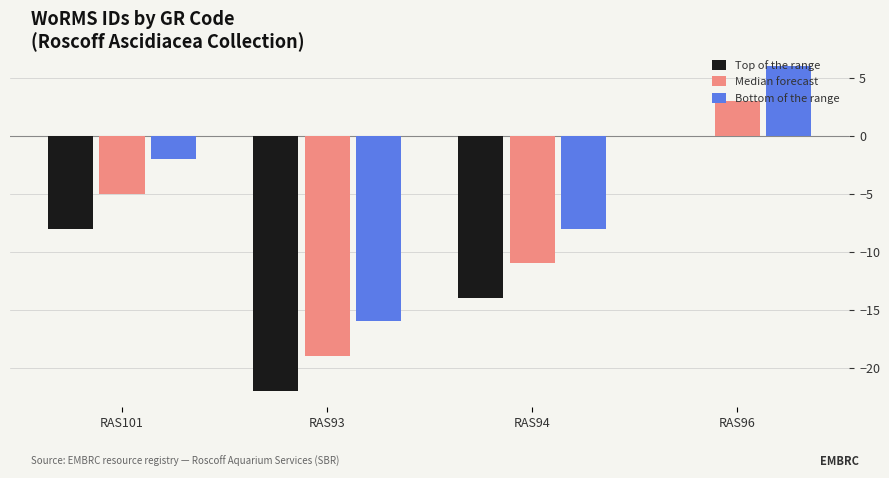

The value of Top of the range at RAS101 is -8. True or false?

True